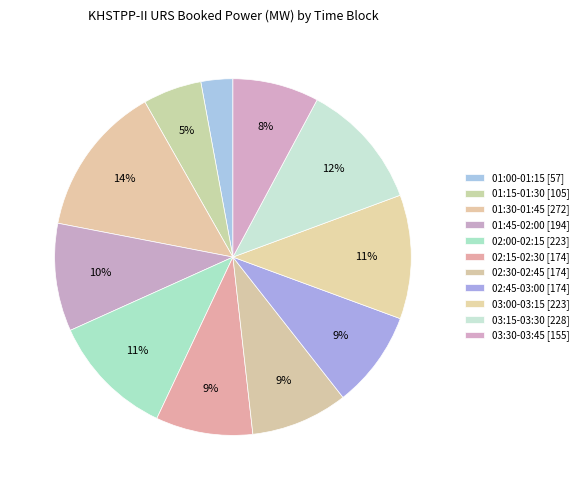

Does 01:00-01:15 account for over 50% of the chart?

No